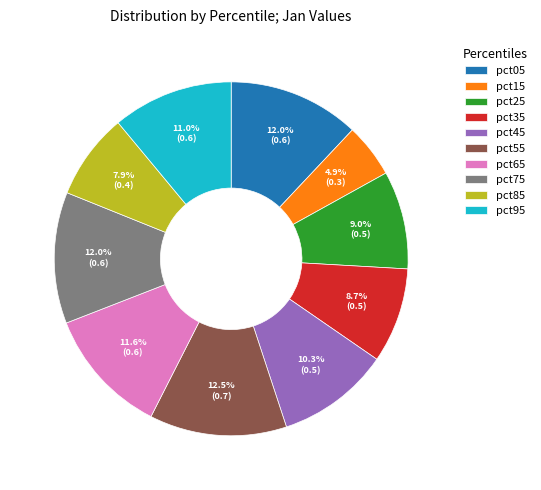

Which has a higher value, pct55 or pct05?

pct55